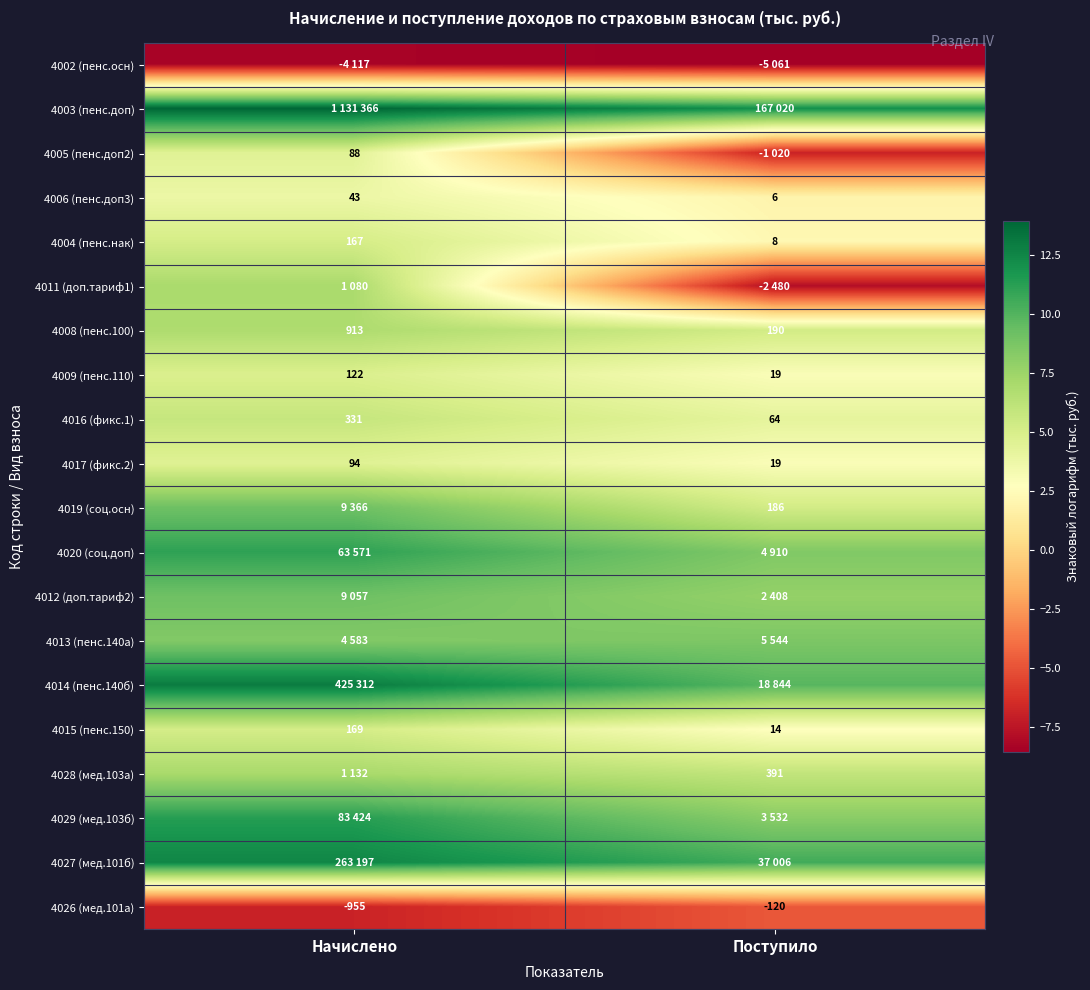

Between Начислено and Поступило, which is larger?

Начислено